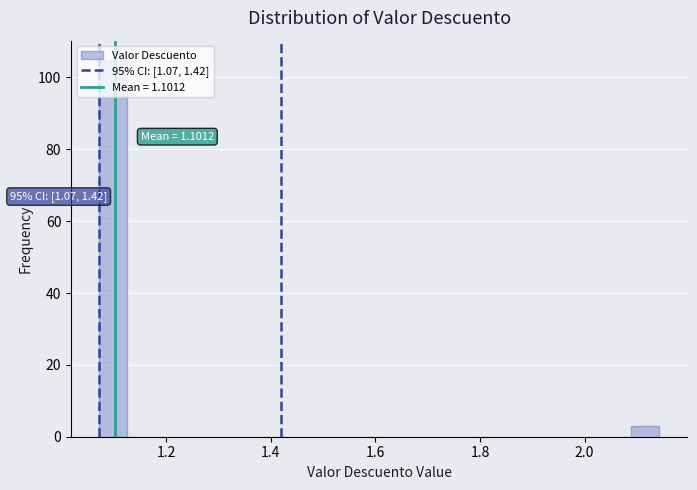

Around what value on the x-axis is the tallest bar? Give the approximate position of its centre, as read against the axis.

1.10